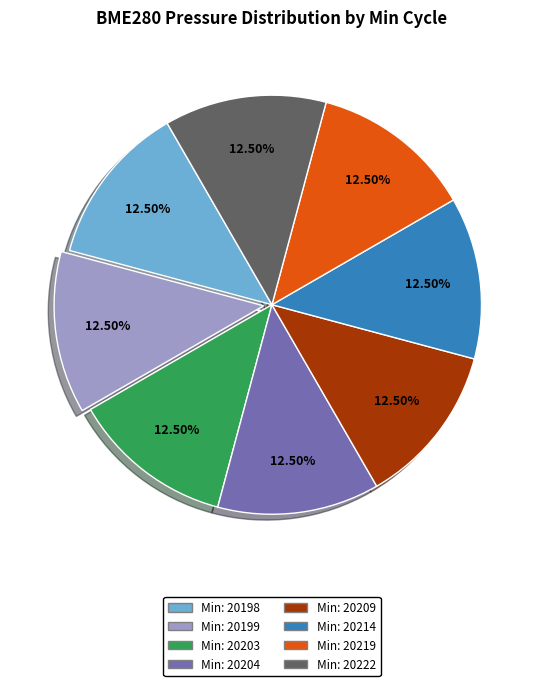

Is there a majority slice in this chart?

No